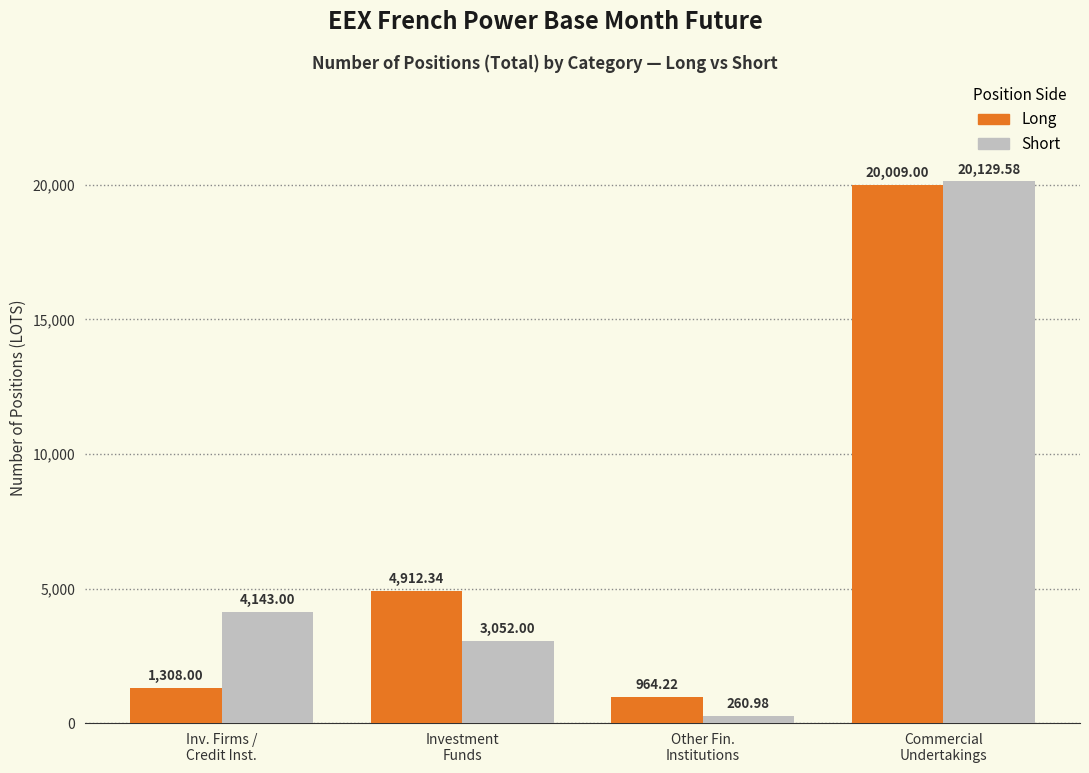

Reading left to right, list all the values displayed in this chart.

Long: 1308.0	4912.3	964.2	20009.0
Short: 4143.0	3052.0	261.0	20129.6